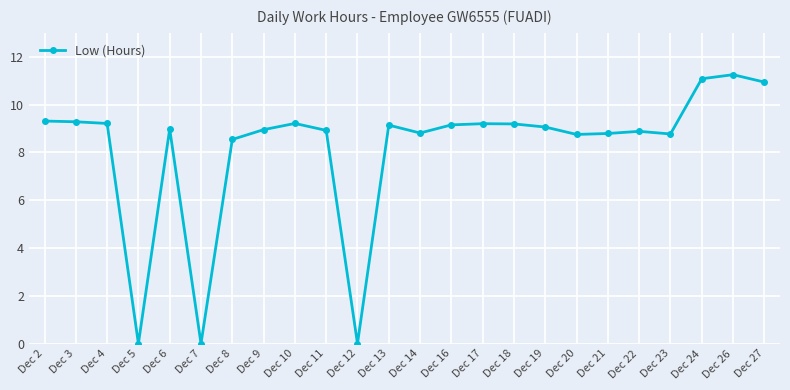

What is the change in value from Dec 8 to Dec 16?

+0.6